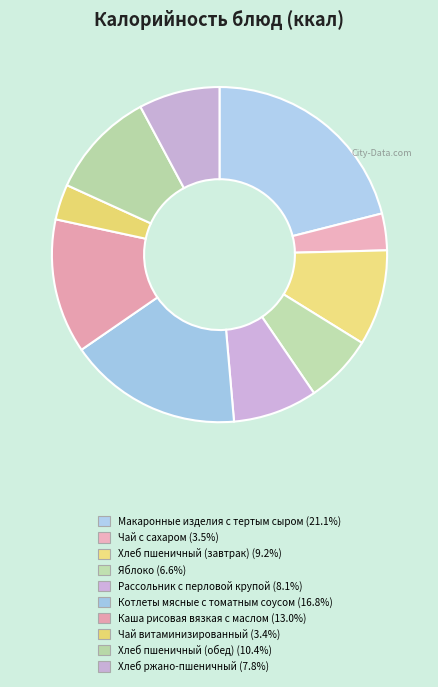

To the nearest percent, what is the difference between the Хлеб ржано-пшеничный and Каша рисовая вязкая с маслом slice percentages?

5%